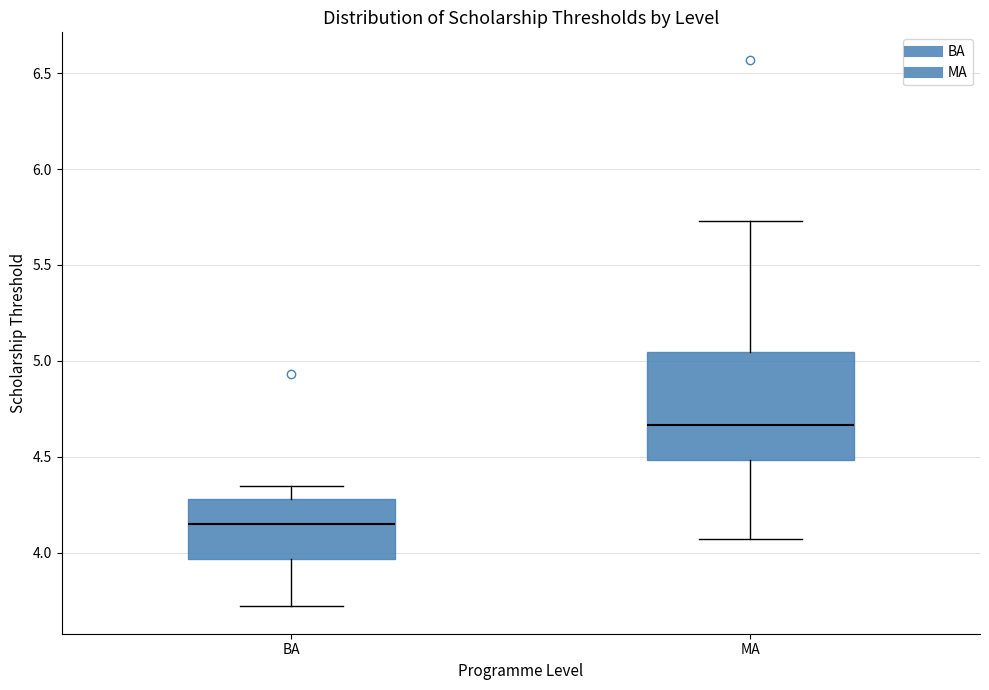

Reading left to right, read every box against the y-axis: the position of its median line, the range the box covers, and the ends of its whiskers. The values are not printed on the chart, so give them approximately, as read against the axis.

BA: median 4.15, box 3.95 to 4.30, whiskers 3.70 to 4.35
MA: median 4.65, box 4.50 to 5.05, whiskers 4.05 to 5.75